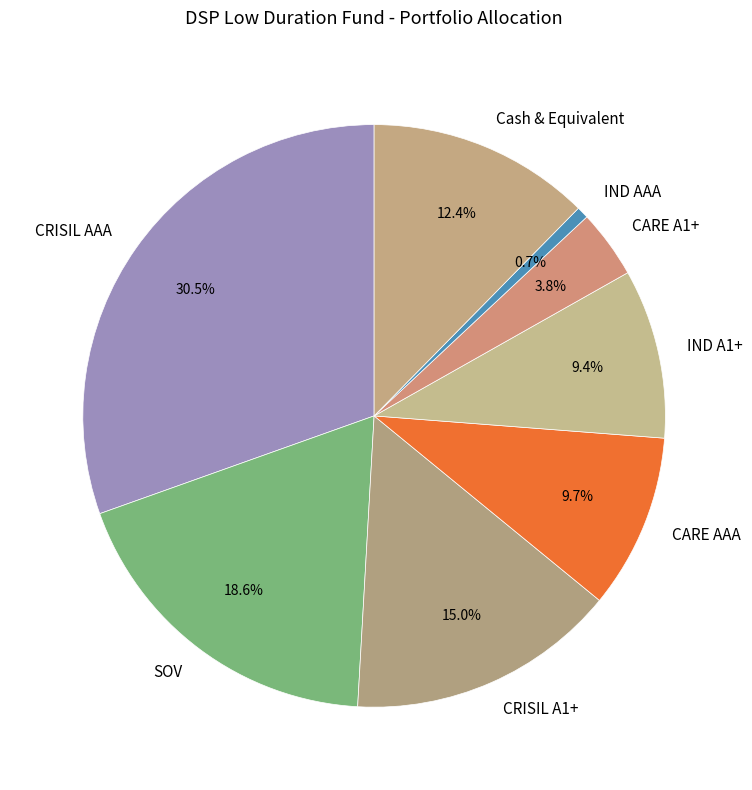

To the nearest percent, what portion does IND A1+ represent?

9%